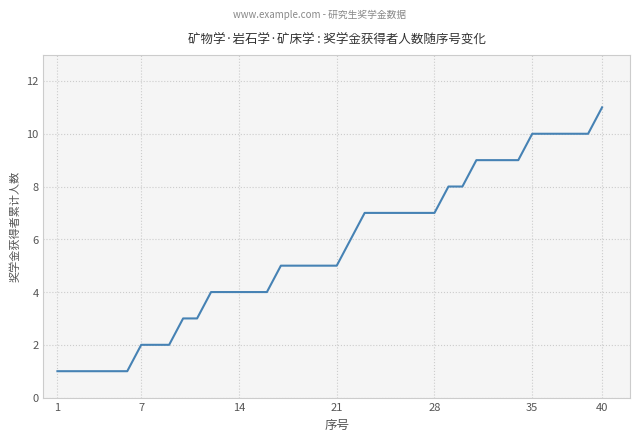

What is the maximum value shown in the chart?

11